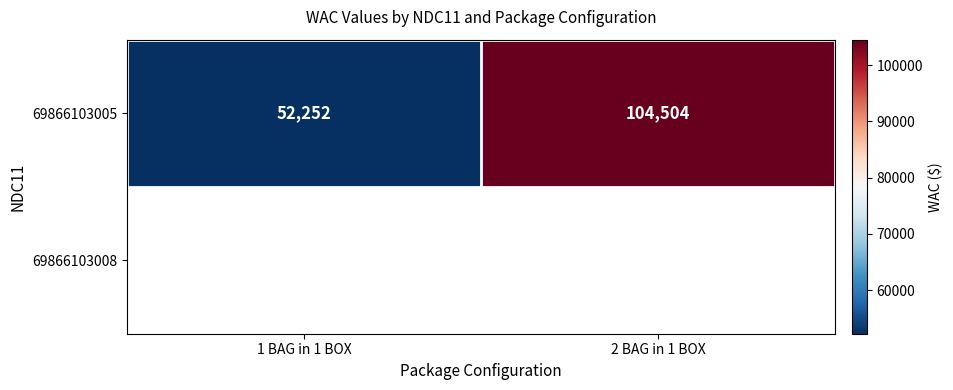

Which label corresponds to the smallest value in the chart?

1 BAG in 1 BOX